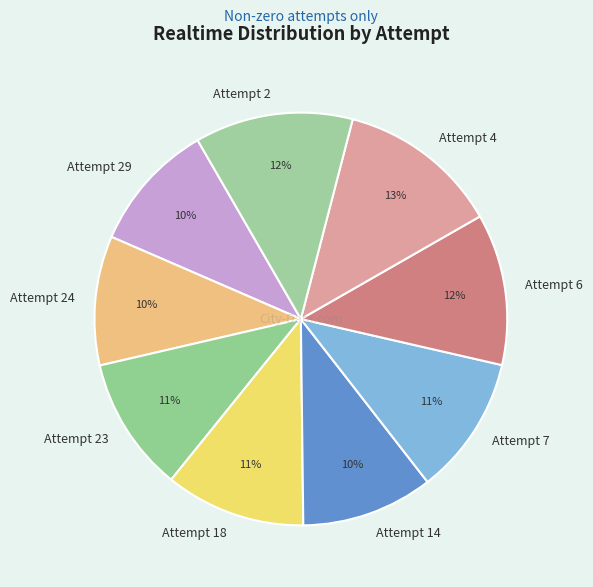

What percentage is the Attempt 6 slice, to the nearest percent?

12%